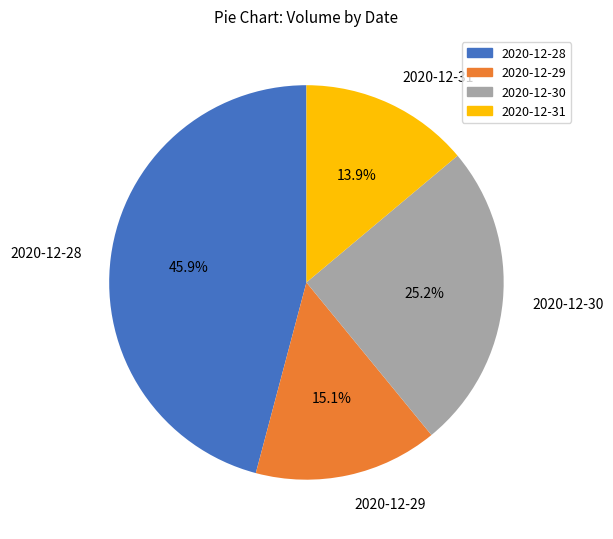

How many segments does this pie chart have?

4